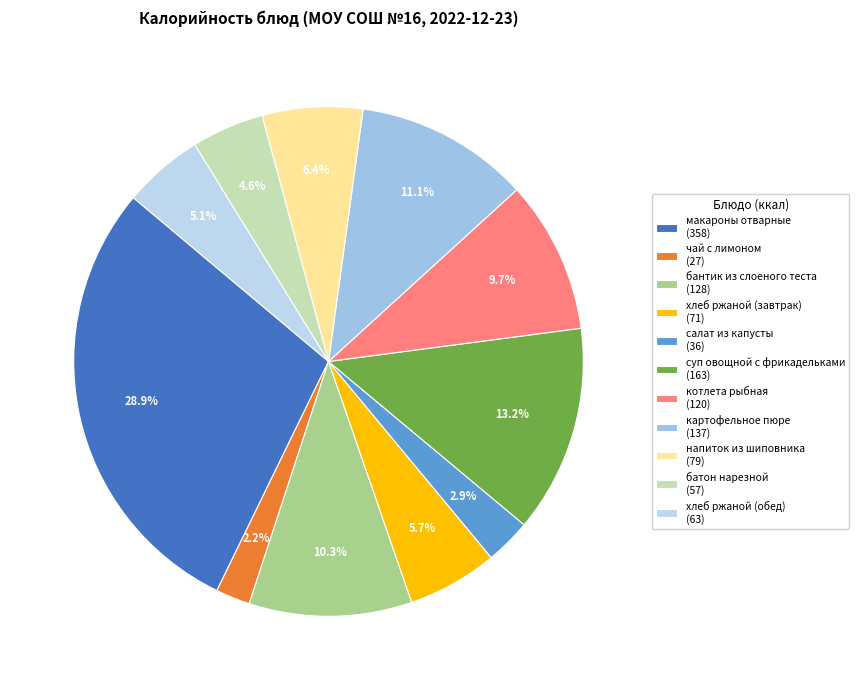

Combined, do хлеб ржаной (обед) and котлета рыбная account for over 50%?

No